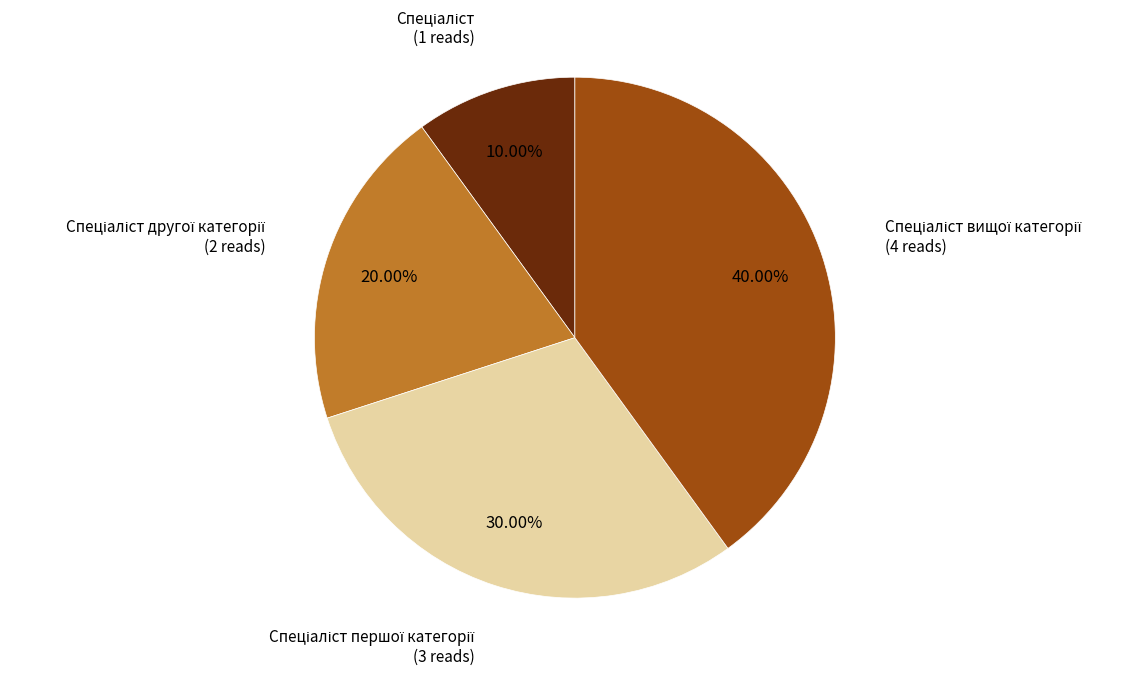

Is there a majority slice in this chart?

No